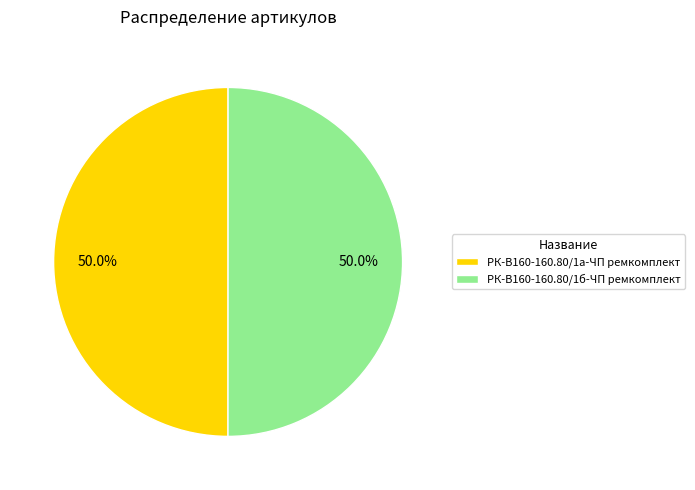

Approximately how many times larger is the value at РК-В160-160.80/1б-ЧП ремкомплект compared to РК-В160-160.80/1а-ЧП ремкомплект?

1.0